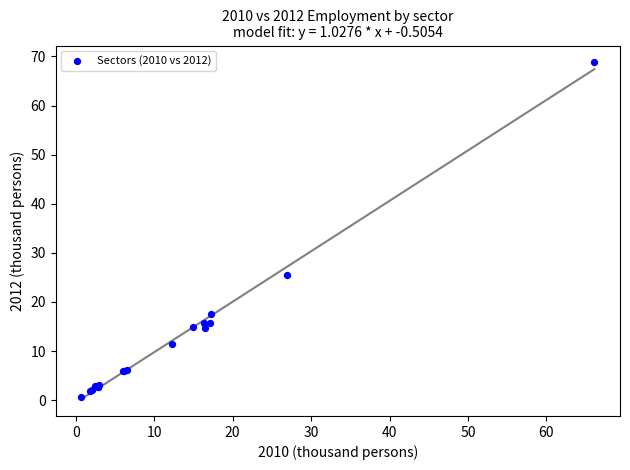

What Y value in the scatter plot is closest to 34?

25.5